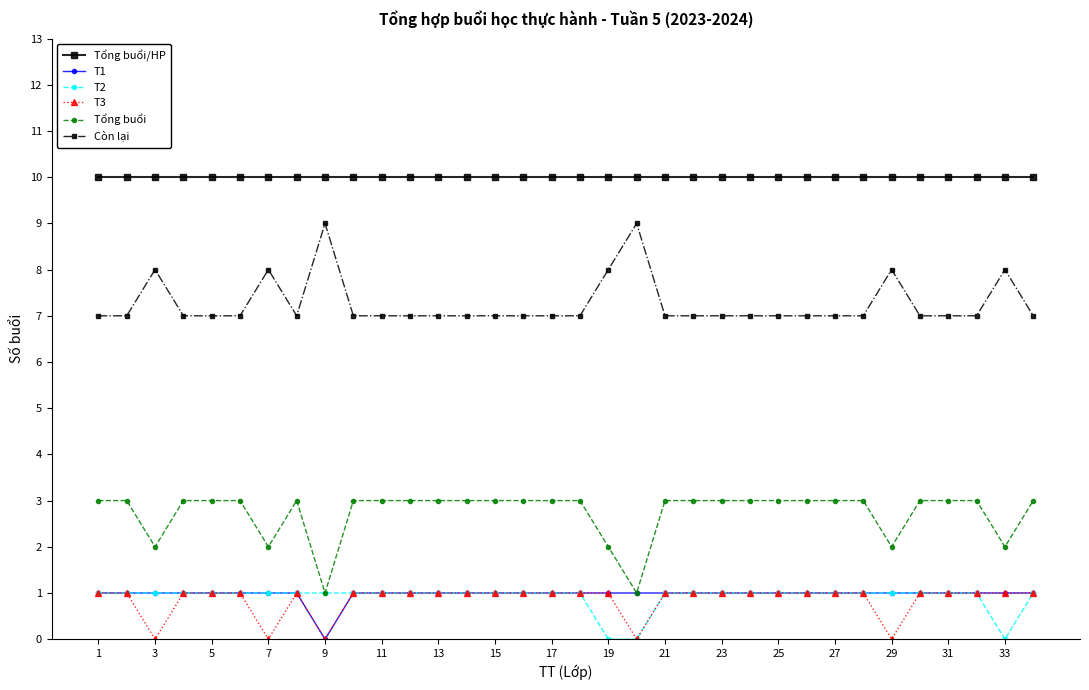

What is the value of the Tổng buổi/HP point at the 25th from the left?

10